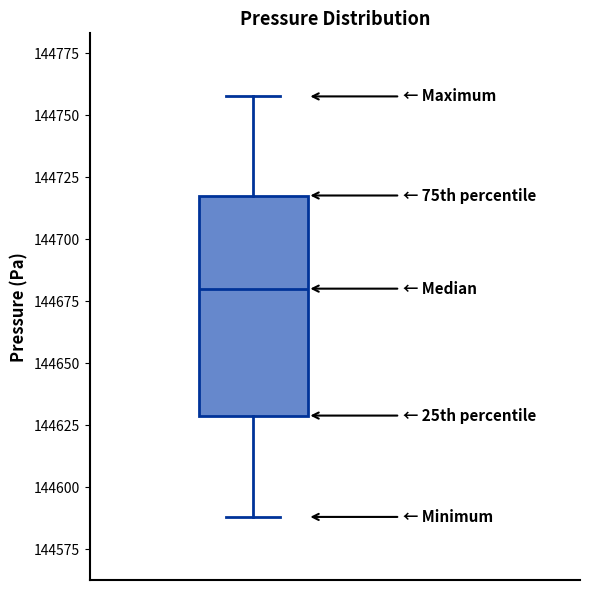

Where is the lower edge of the box on the y-axis? The values are not printed on the chart, so give them approximately, as read against the axis.

144630